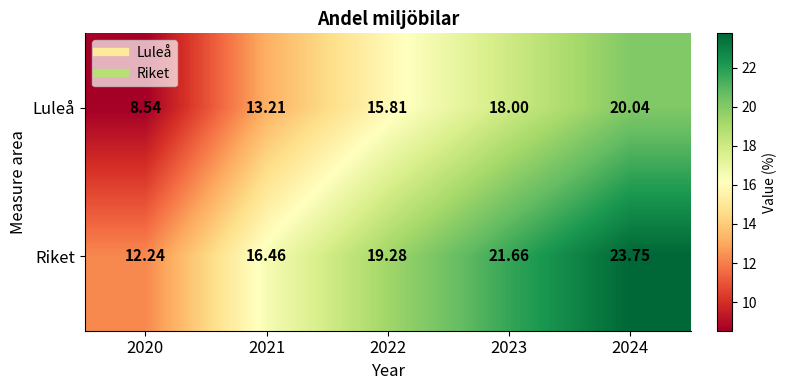

Which series has the largest total across all categories?

Riket